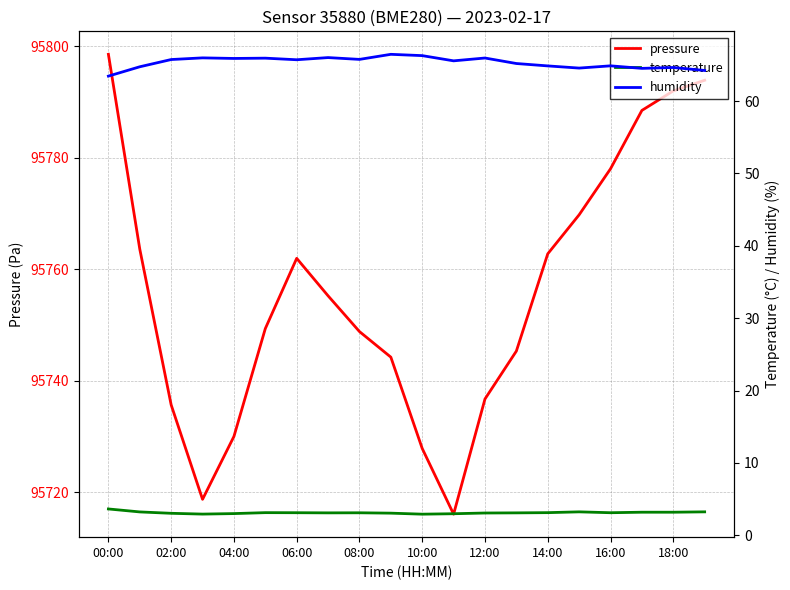

Does the chart display data point markers on the line(s)?

No